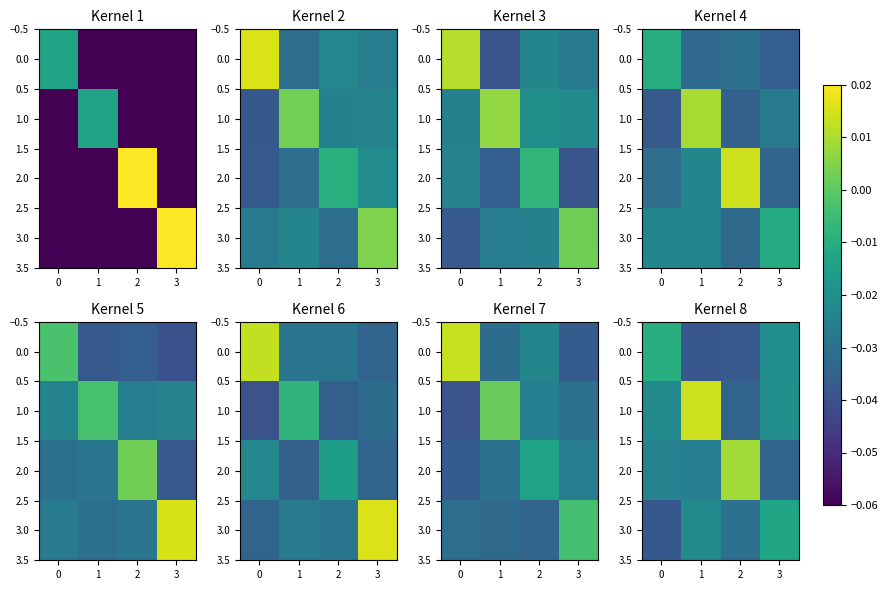

The value of 1.0 at 2 is -0.0. True or false?

False